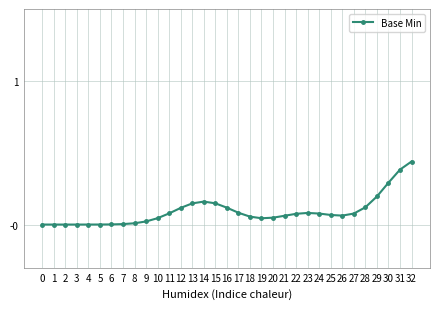

Does the chart have visible grid lines?

Yes